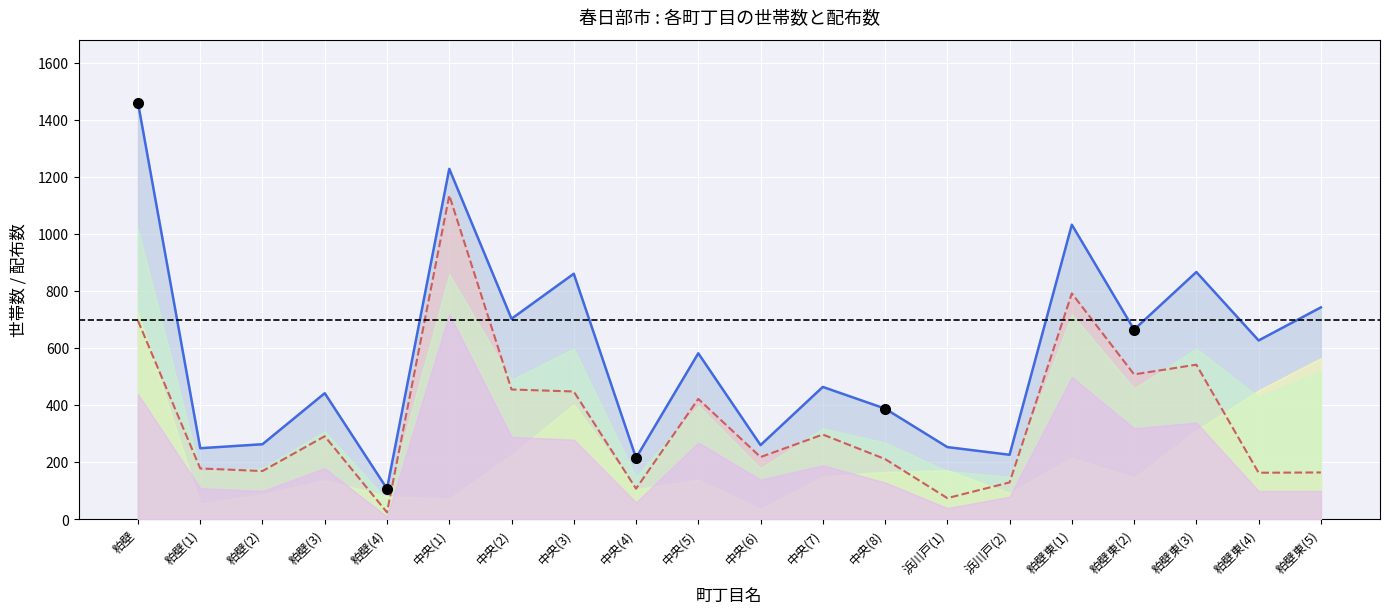

What is the highest value of the 共同住宅主世帯数 series?

1137